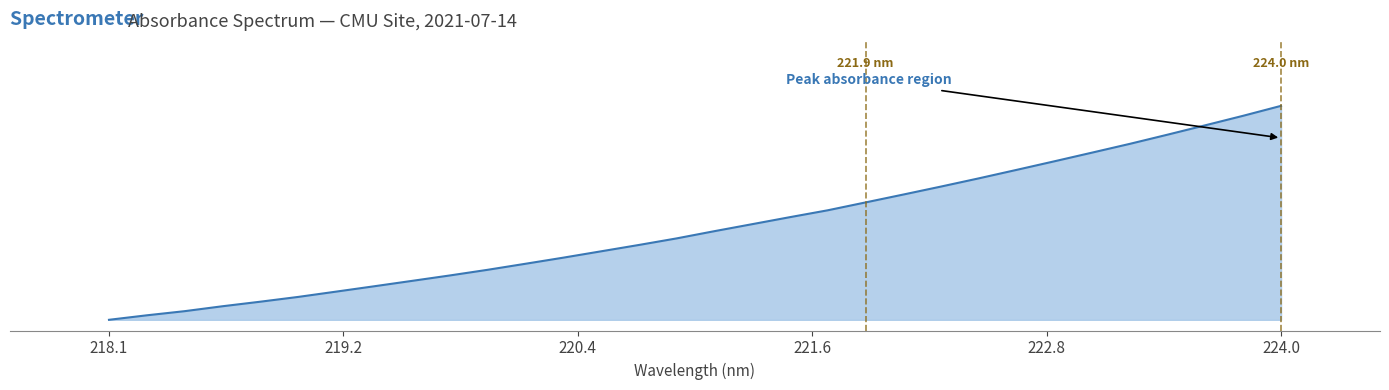

Does the chart display data point markers on the line(s)?

No